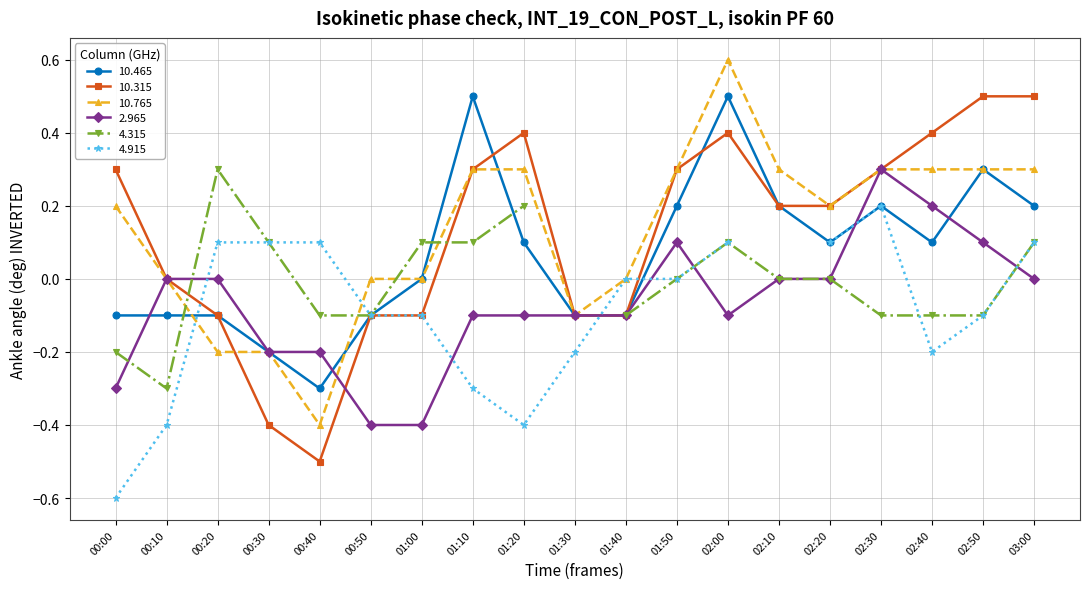

True or false: 10.315 has more than 1 interior local peaks.

True